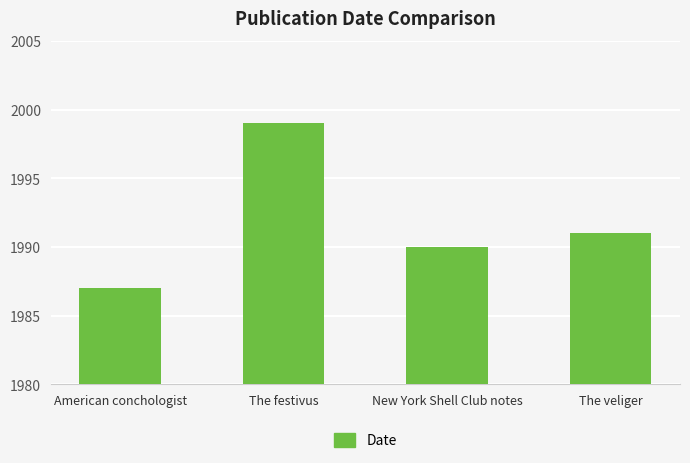

What is the ratio of the value at The veliger to the value at New York Shell Club notes?

1.0